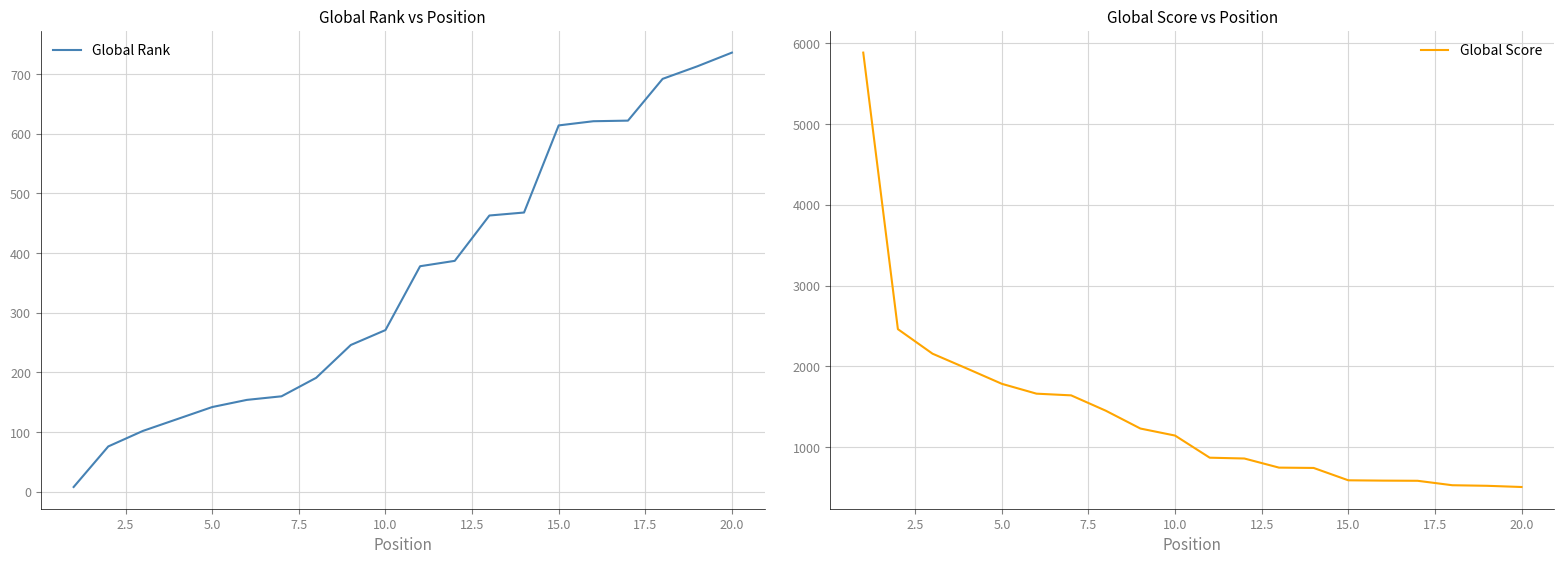

True or false: Global Score has more than 2 interior local peaks.

False